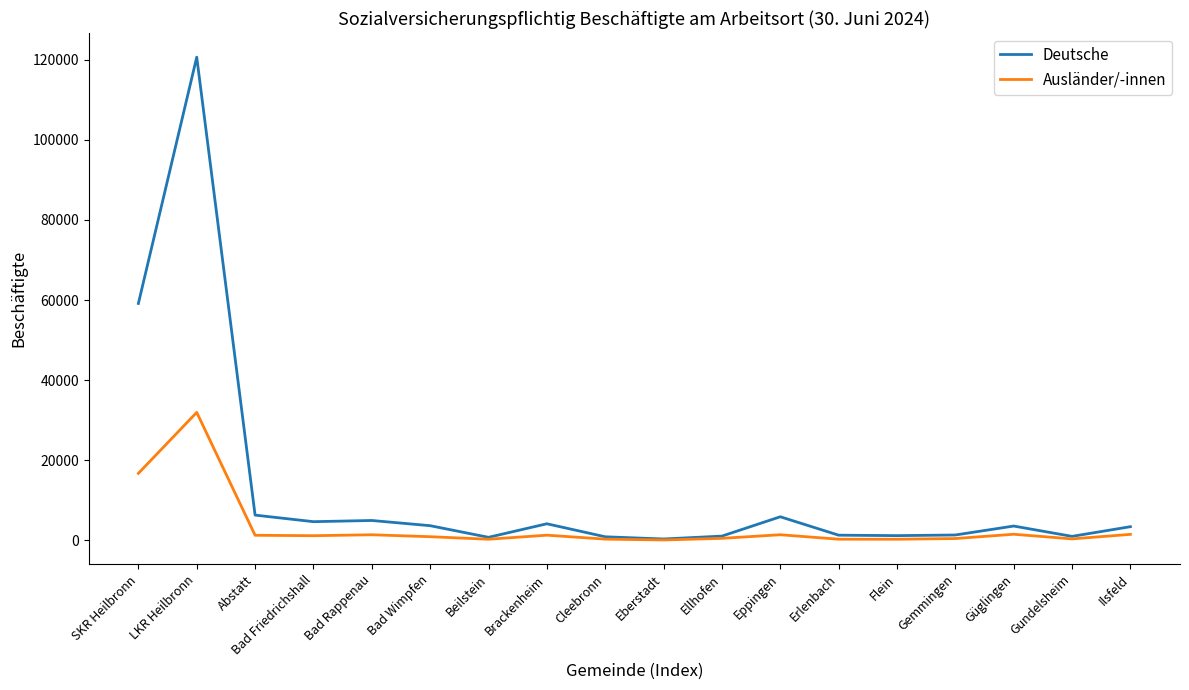

At which label is Deutsche closest to 60481?

SKR Heilbronn